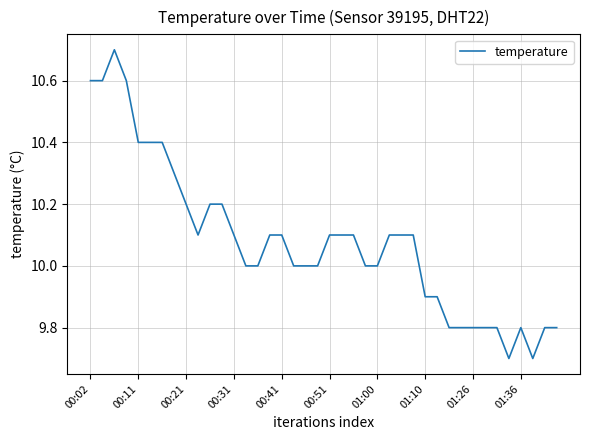

How many lines are shown in the chart?

1